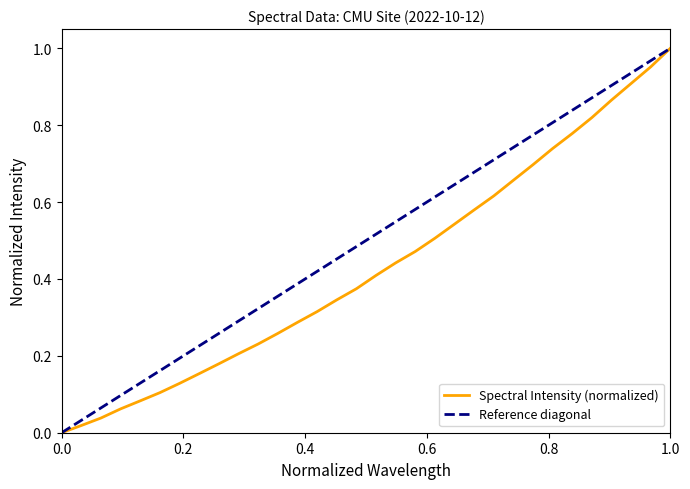

How many values are above zero?

31